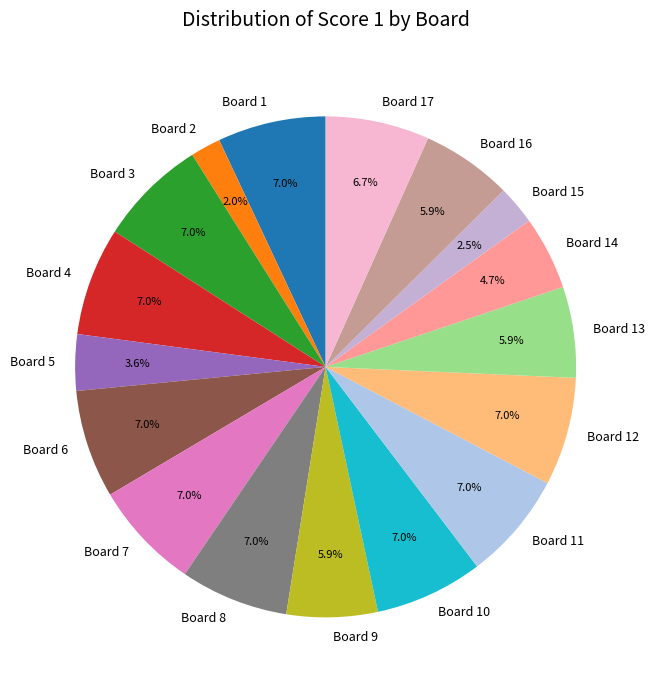

How many segments does this pie chart have?

17